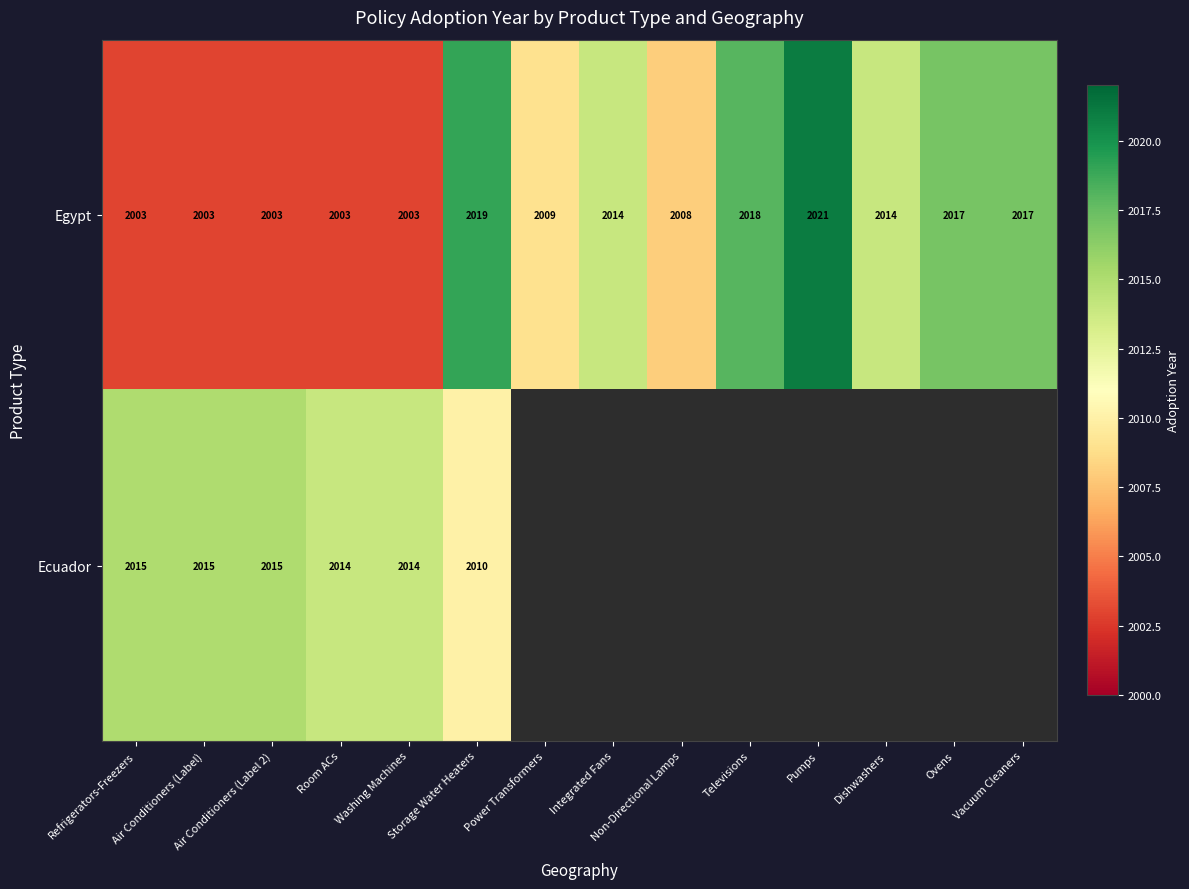

Between Dishwashers and Room ACs, which is larger?

Dishwashers